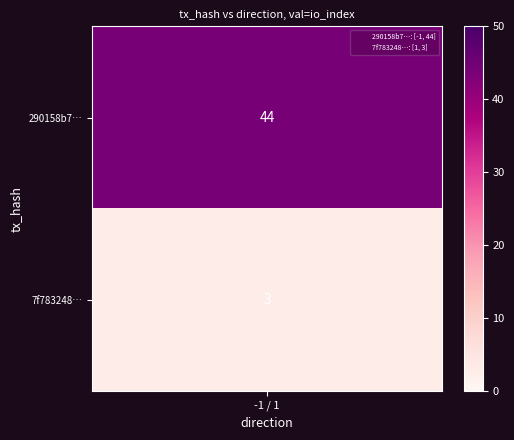

What is the sum of the 7f783248d3ec17af364602e2d0a71f298953947 values at -1 and 1?

4